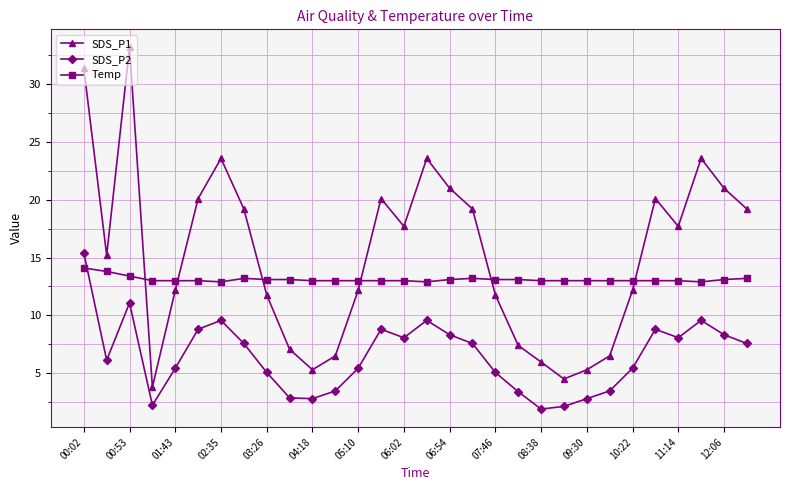

List the series in order of their overall mean, highest first.

SDS_P1, Temp, SDS_P2